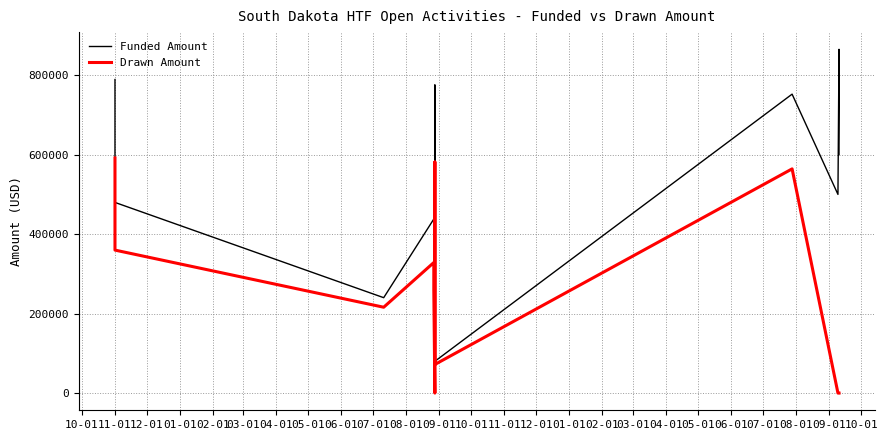

How many interior local valleys does the Drawn Amount series have?

2